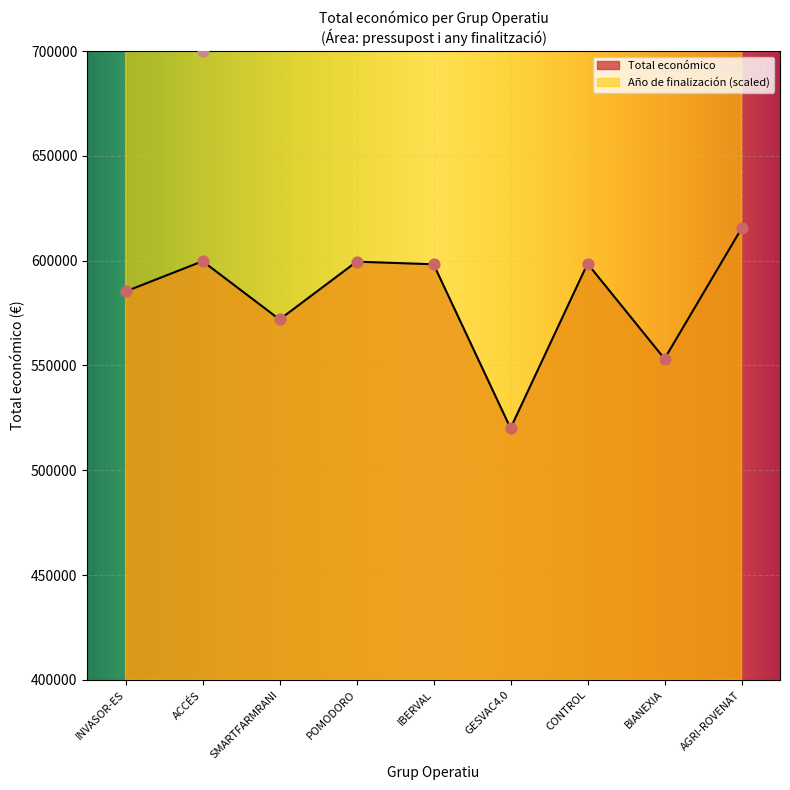

At which category is the sum across all series the highest?

AGRI-ROVENAT